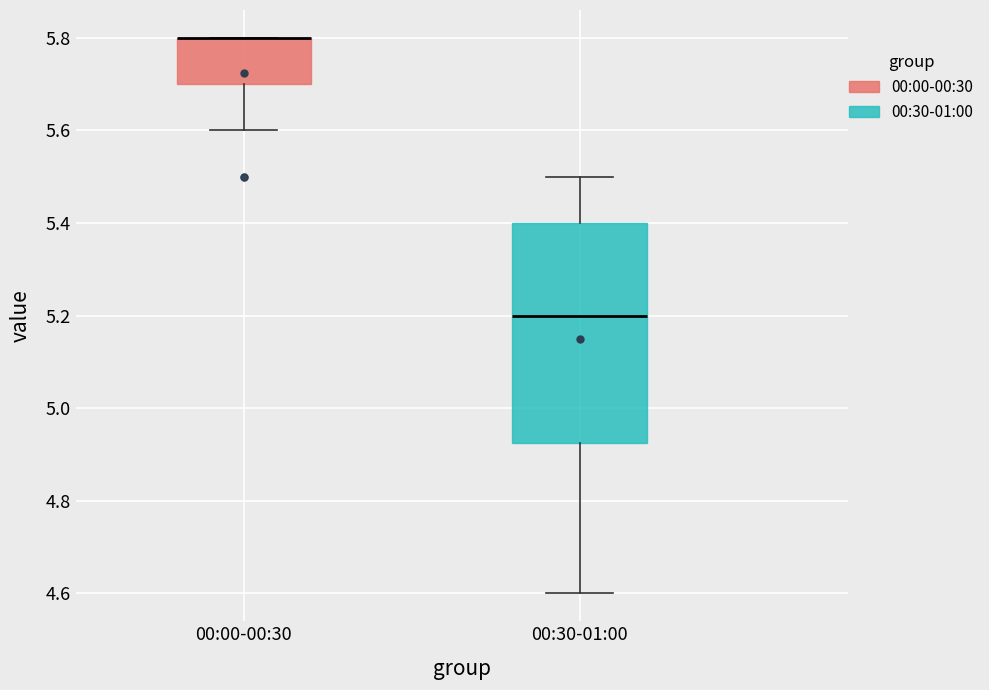

Reading left to right, transcribe this box plot: for each box, give where its median line is, the range the box spans, and where its two whiskers end, as read against the y-axis. The values are not printed on the chart, so give them approximately, as read against the axis.

00:00-00:30: median 5.80 (drawn on the box's upper edge), box 5.70 to 5.80, whiskers 5.60 to 5.80
00:30-01:00: median 5.20, box 4.92 to 5.40, whiskers 4.60 to 5.50